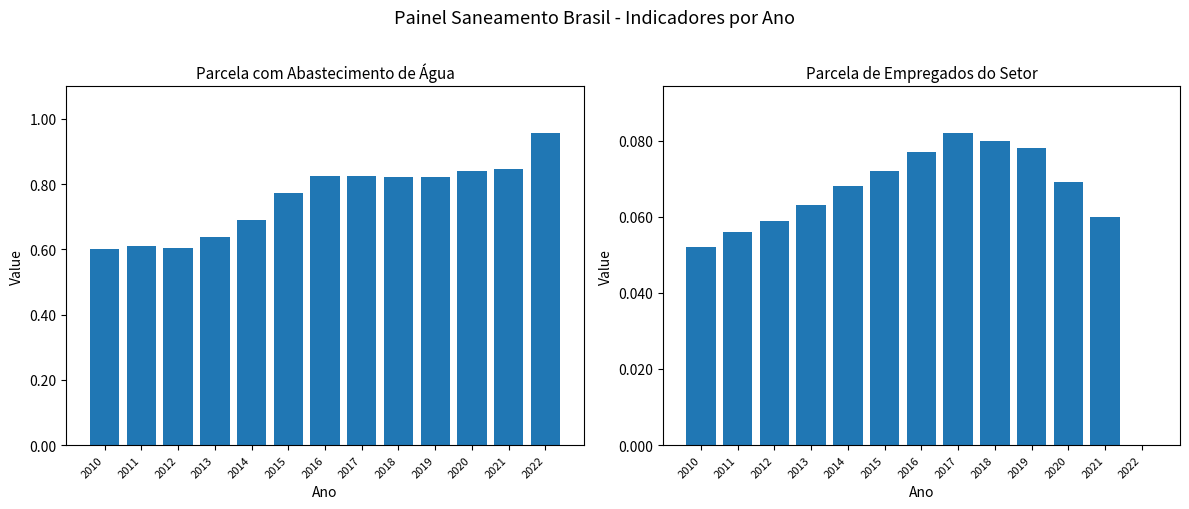

At which category is the sum across all series the highest?

2022